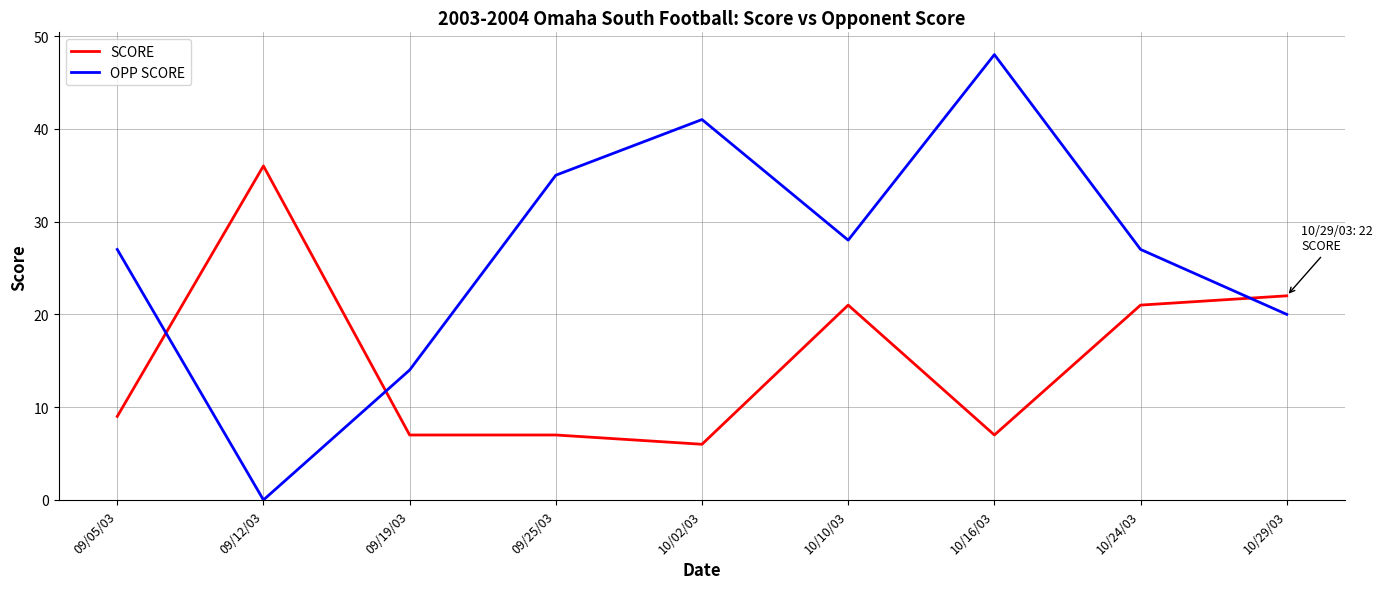

The SCORE series shows 10 at 10/10/03. True or false?

False